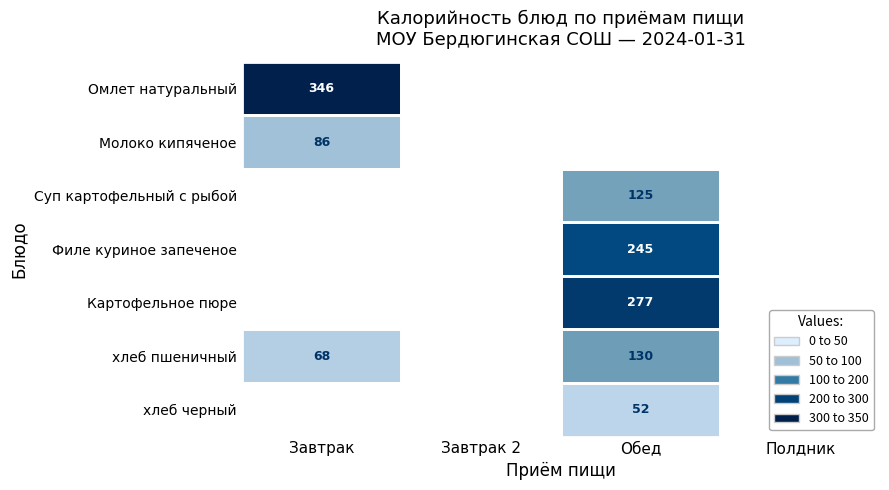

The value of хлеб черный at Обед is 84. True or false?

False